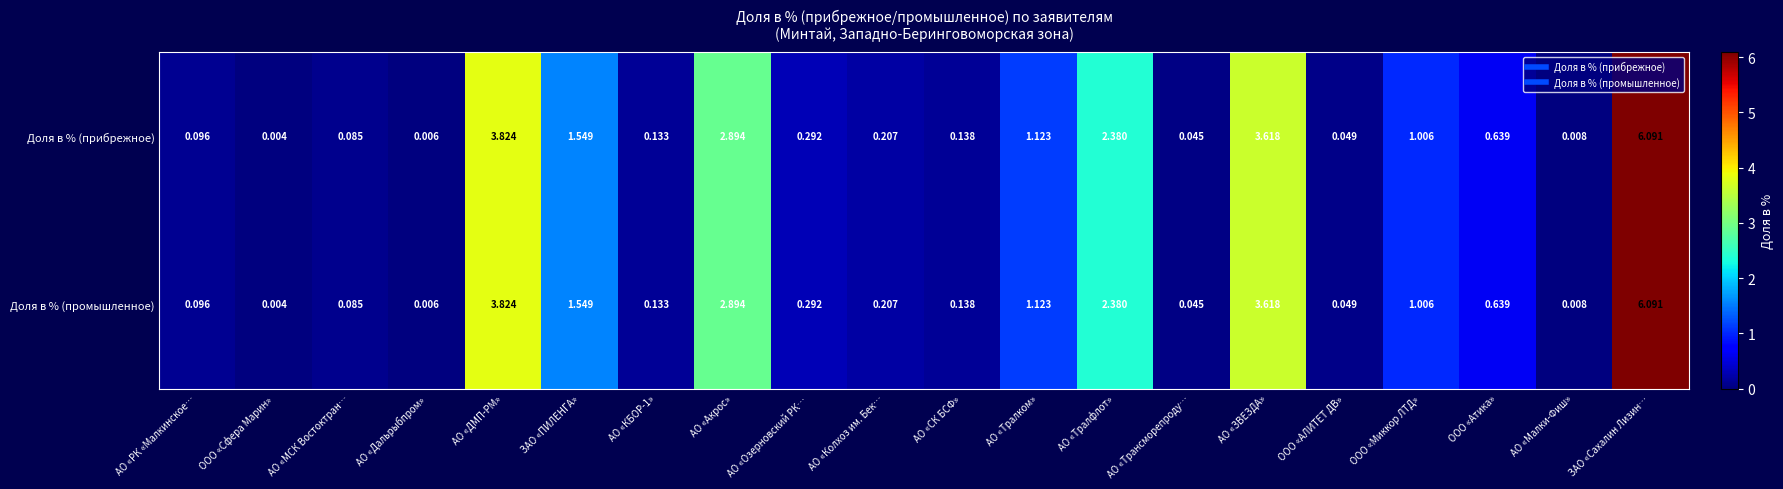

At which label is Доля в % (промышленное) closest to 3?

АО «Акрос»